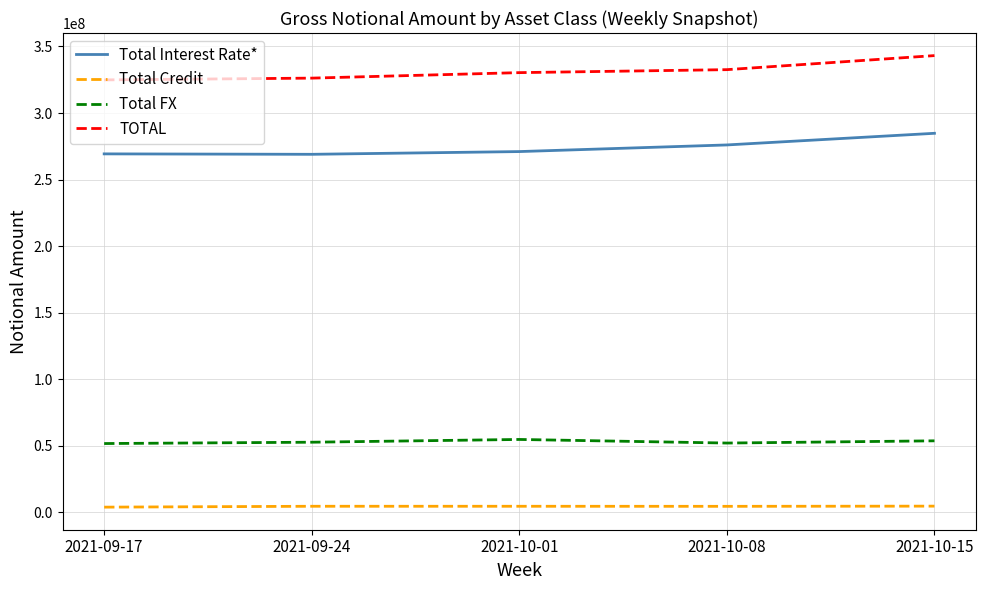

True or false: TOTAL and Total FX intersect in this chart.

False